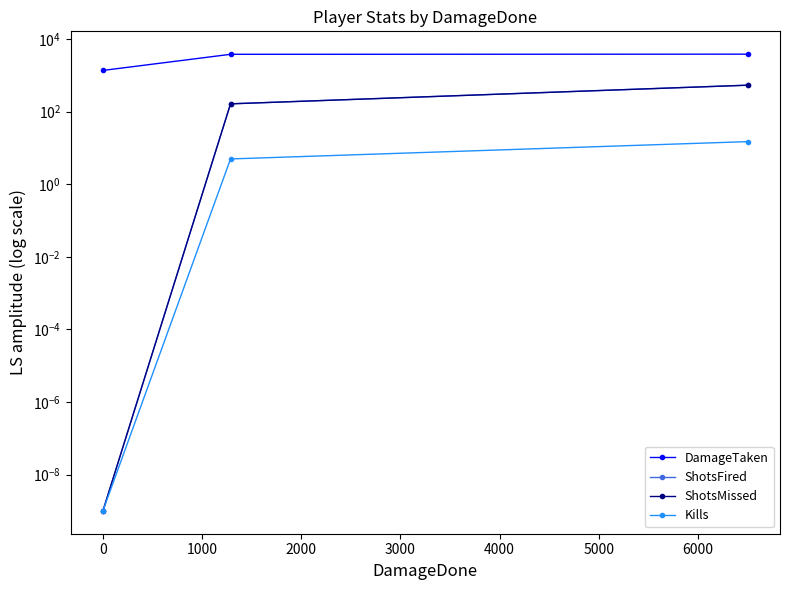

The value of Kills at 0 is 0.0. True or false?

False